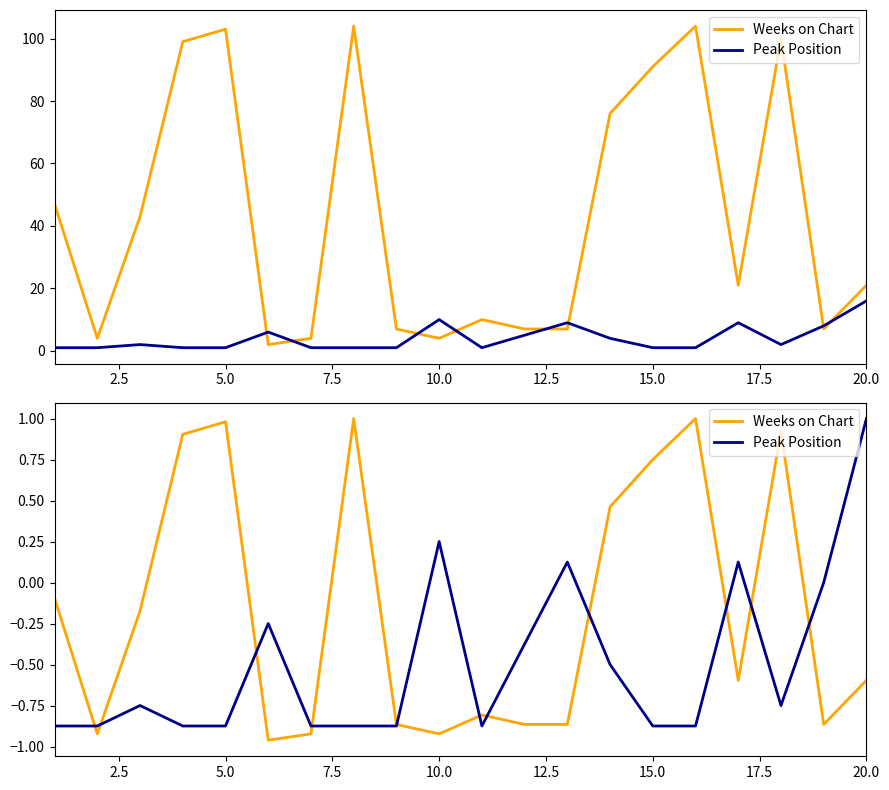

Reading left to right, list all the values displayed in this chart.

Weeks on Chart: -0.1	-0.9	-0.2	0.9	1.0	-1.0	-0.9	1.0	-0.9	-0.9	-0.8	-0.9	-0.9	0.5	0.8	1.0	-0.6	0.9	-0.9	-0.6
Peak Position: -0.9	-0.9	-0.8	-0.9	-0.9	-0.2	-0.9	-0.9	-0.9	0.2	-0.9	-0.4	0.1	-0.5	-0.9	-0.9	0.1	-0.8	0.0	1.0